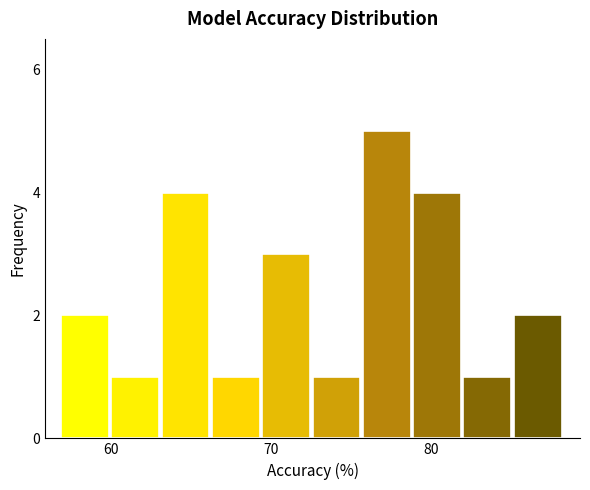

Around what value on the x-axis is the tallest bar? Give the approximate position of its centre, as read against the axis.

77